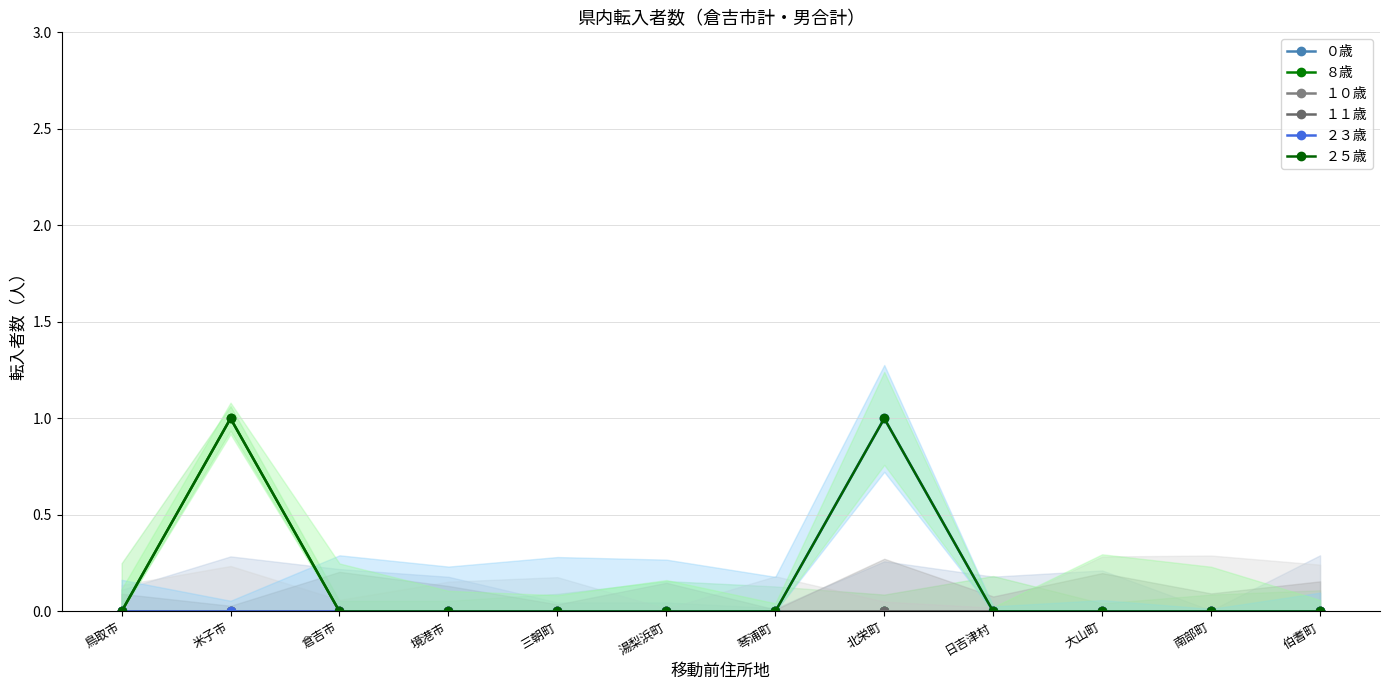

What position from the left is 北栄町?

8